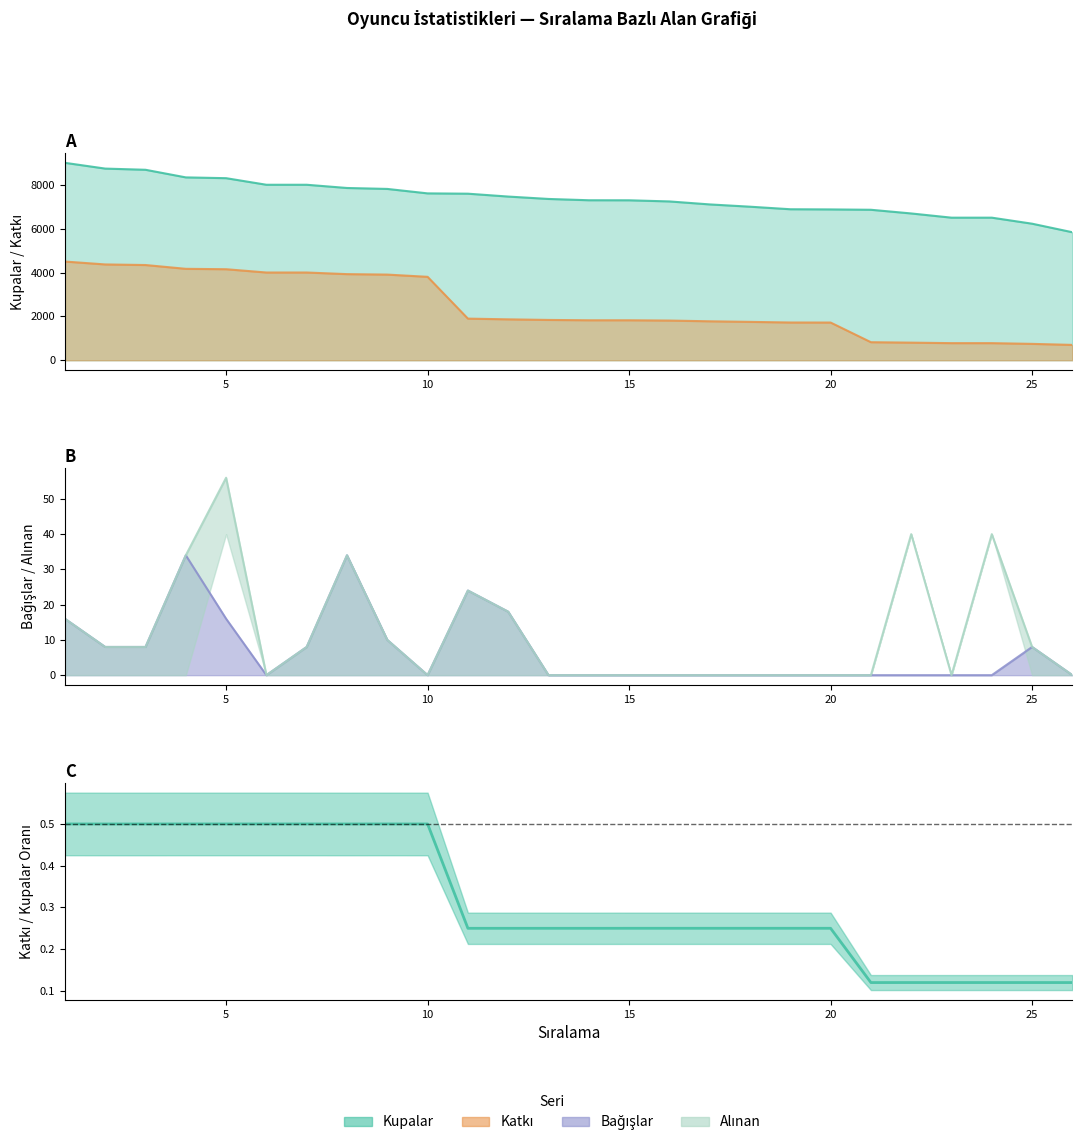

Which series has the largest range (max minus min)?

Katkı